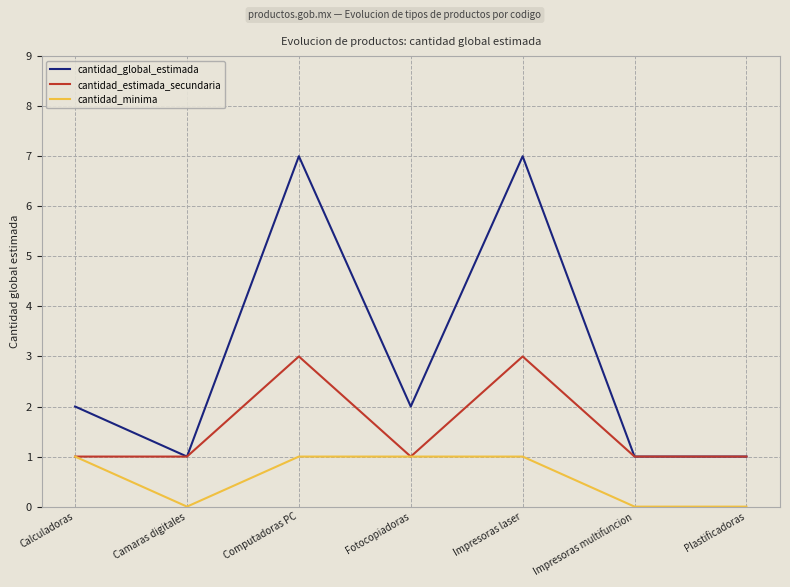

Which series has the widest spread of values?

cantidad_global_estimada